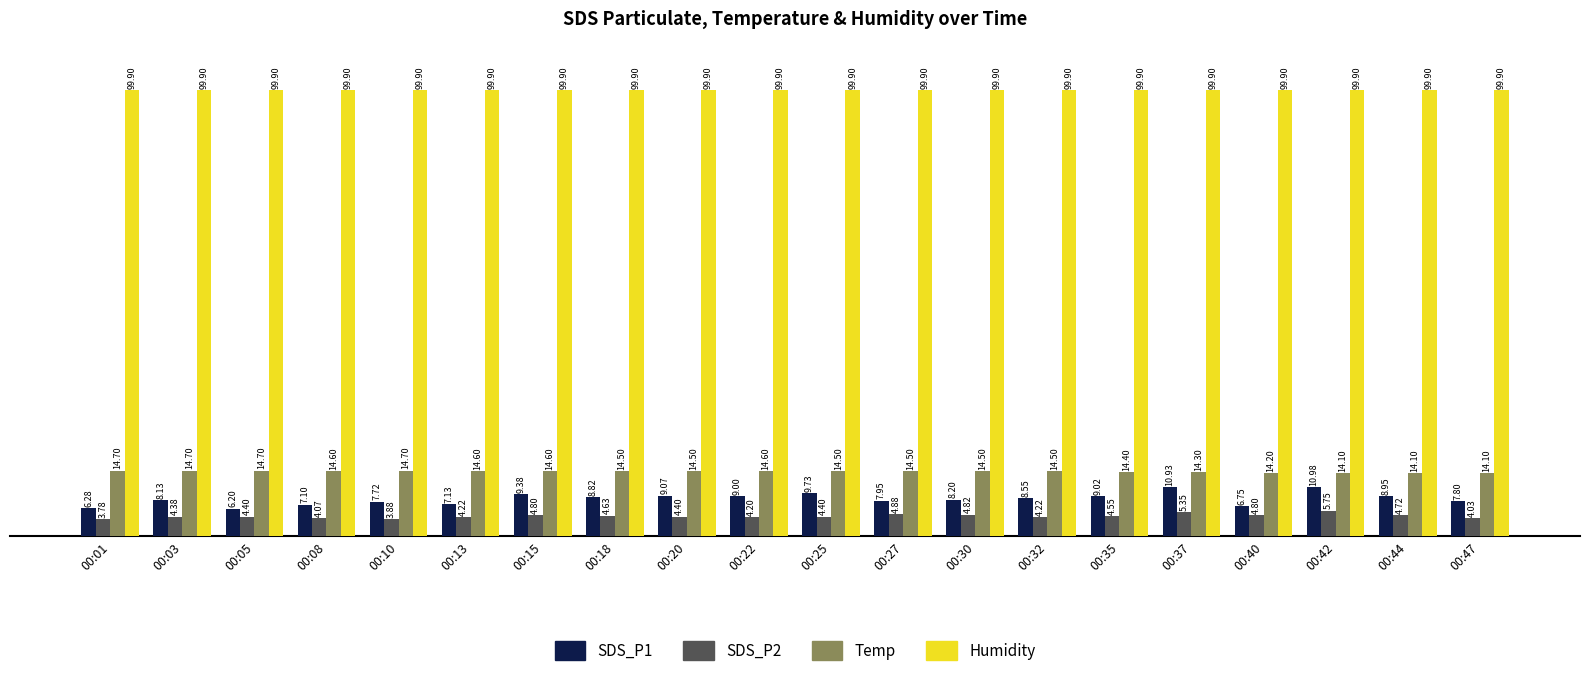

What is the difference between the maximum and second lowest values in the Temp series?

0.6